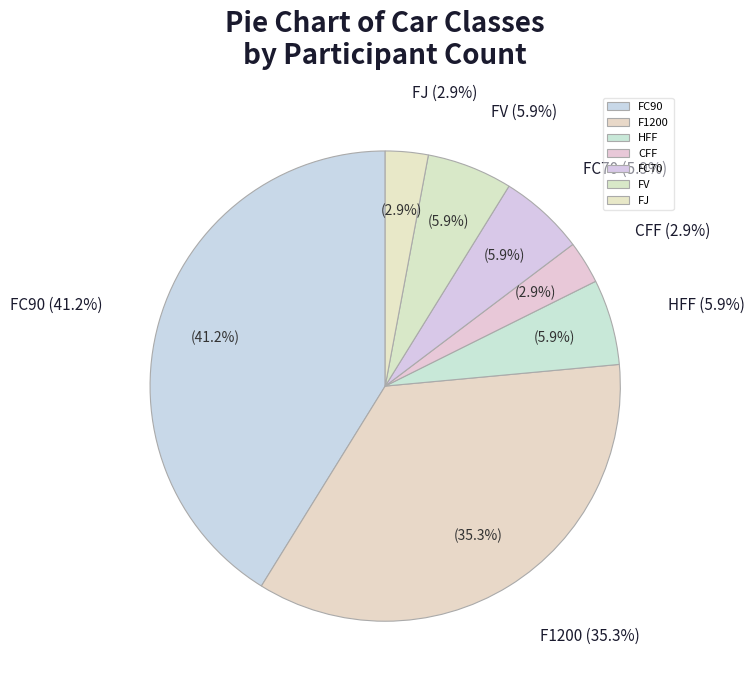

What is the change in value from FC70 to FJ?

-1